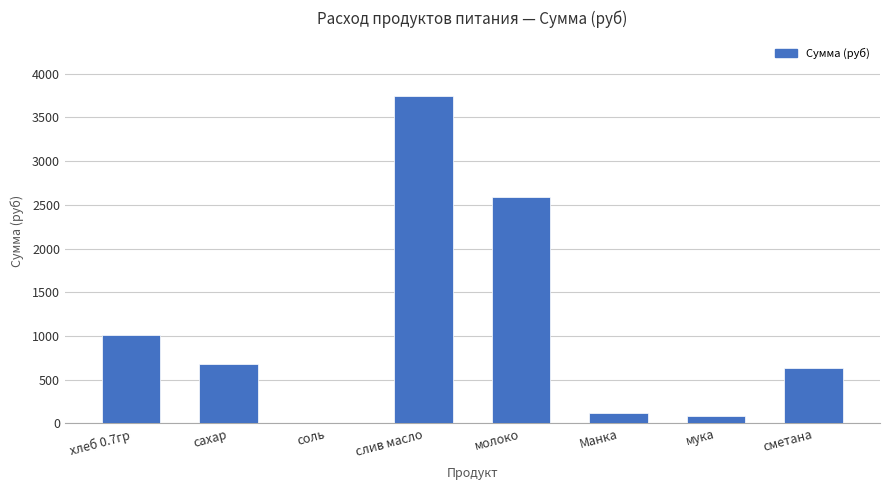

At which label is the value closest to 1871?

молоко